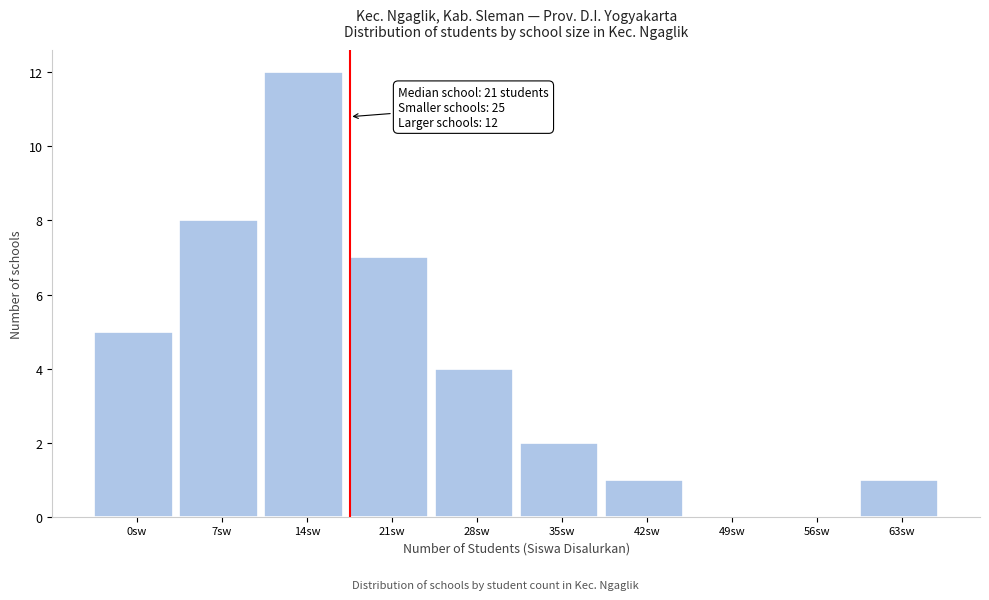

Reading left to right, what are all the values shown in this chart?

0sw=5	7sw=8	14sw=12	21sw=7	28sw=4	35sw=2	42sw=1	49sw=0	56sw=0	63sw=1